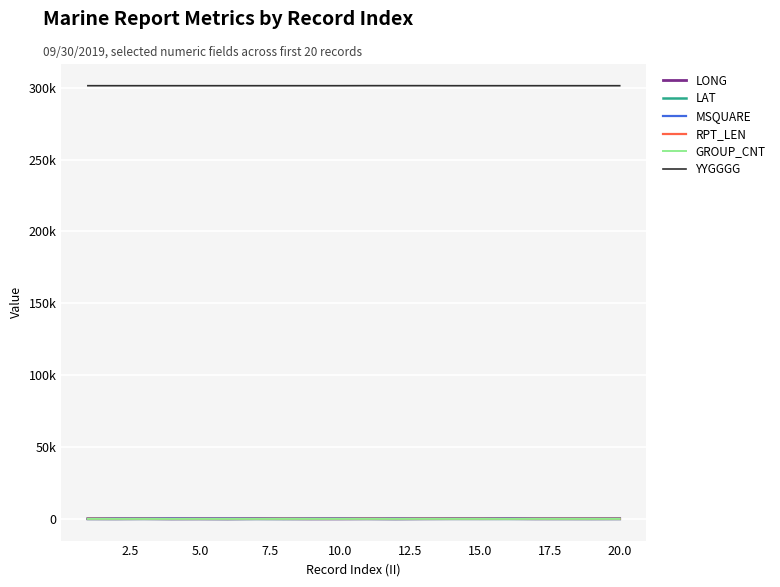

Reading left to right, list all the values displayed in this chart.

LONG: 86.0	53.5	130.7	18.4	50.0	6.8	124.6	80.8	12.7	22.2	87.1	17.5	86.8	137.4	130.0	170.5	66.6	78.5	64.8	84.5
LAT: 29.7	23.8	34.9	33.9	29.9	5.9	8.6	2.2	56.0	65.6	41.6	10.8	43.6	40.8	38.1	14.3	41.1	28.9	21.1	28.5
MSQUARE: 81.0	402.0	122.0	442.0	377.0	335.0	323.0	9.0	215.0	250.0	153.0	337.0	153.0	158.0	122.0	353.0	151.0	80.0	79.0	82.0
RPT_LEN: 128.0	107.0	55.0	55.0	91.0	55.0	95.0	55.0	64.0	64.0	136.0	89.0	137.0	115.0	109.0	89.0	109.0	115.0	103.0	103.0
GROUP_CNT: 20.0	16.0	7.0	7.0	13.0	7.0	14.0	7.0	9.0	9.0	21.0	13.0	21.0	18.0	17.0	13.0	17.0	18.0	16.0	16.0
YYGGGG: 301400.0	301400.0	301400.0	301400.0	301400.0	301400.0	301400.0	301400.0	301400.0	301400.0	301433.0	301433.0	301433.0	301400.0	301400.0	301400.0	301400.0	301400.0	301400.0	301400.0